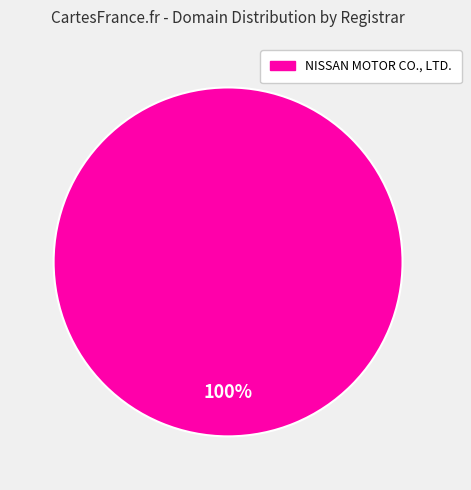

Does any single category account for the majority?

Yes